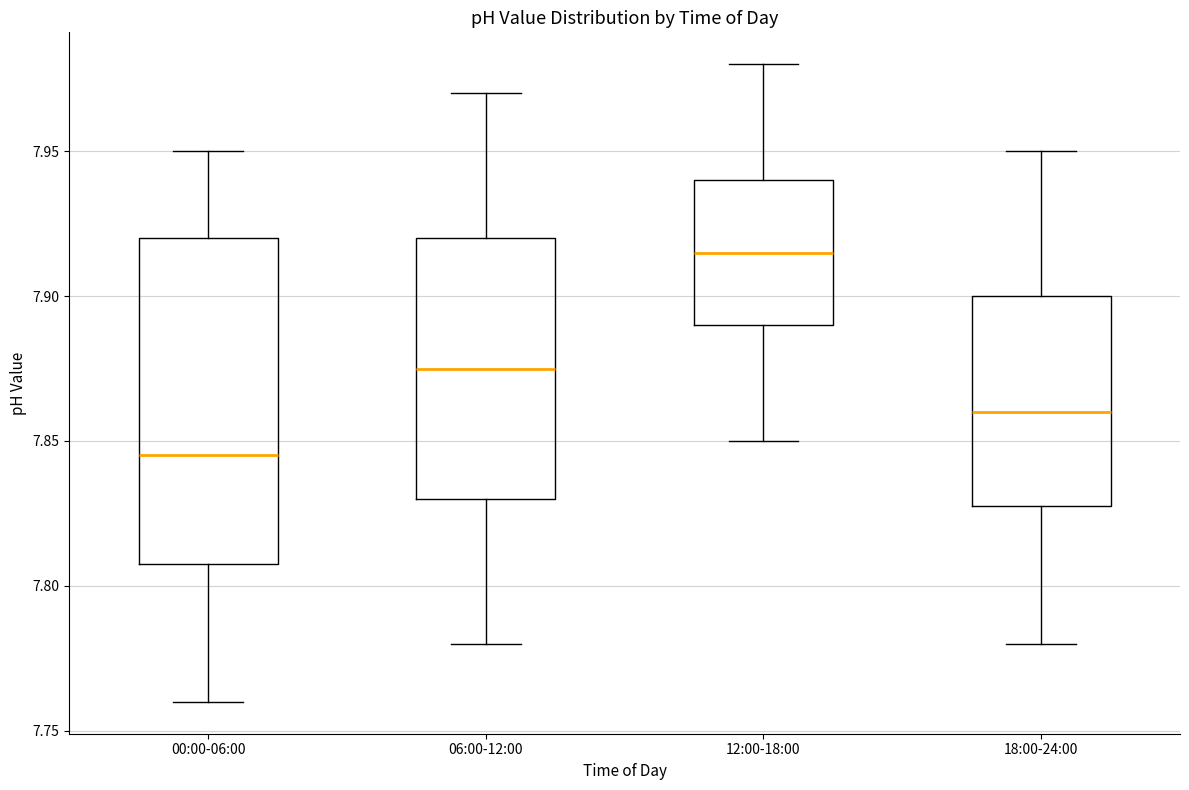

Which box's median line is the lowest?

00:00-06:00